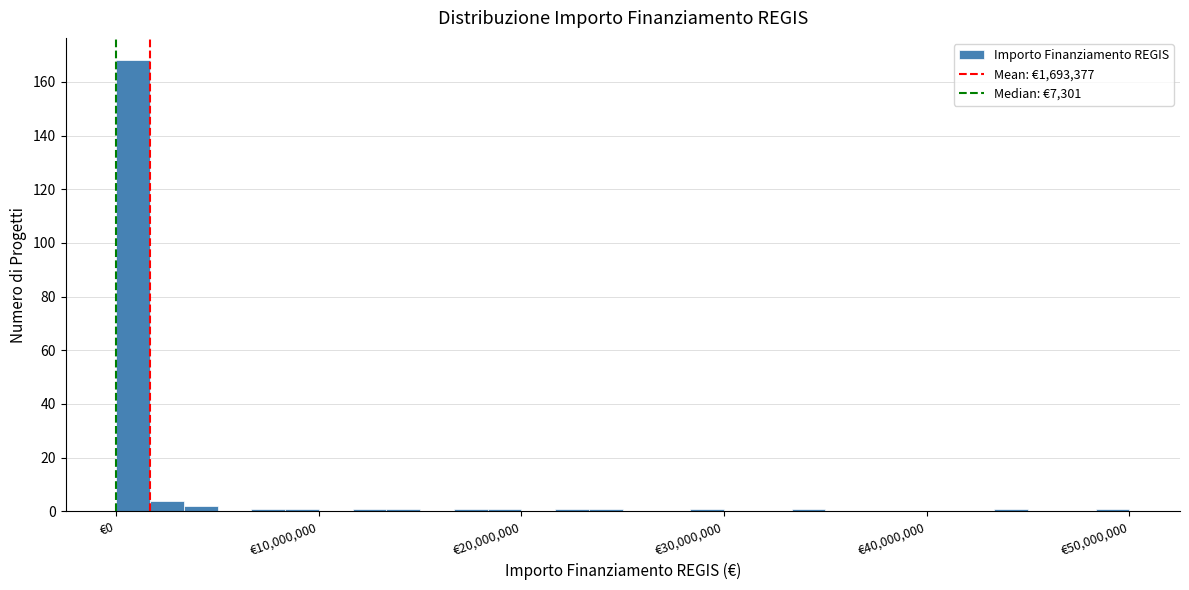

Read against the x-axis, roughly where is the centre of the tallest bar?

1000000